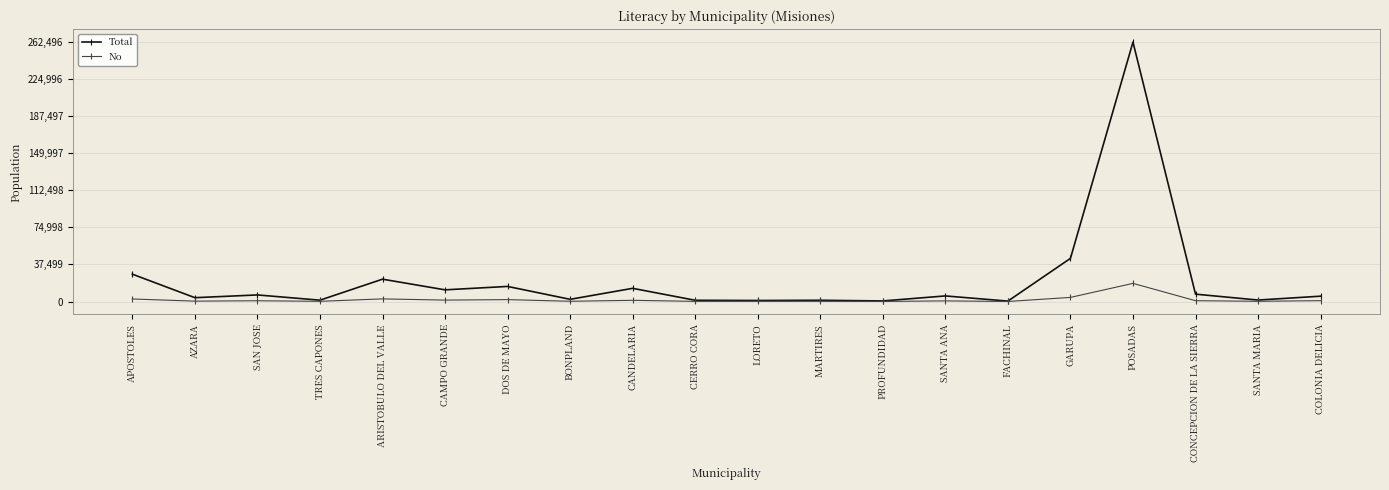

Which series has the widest spread of values?

Total